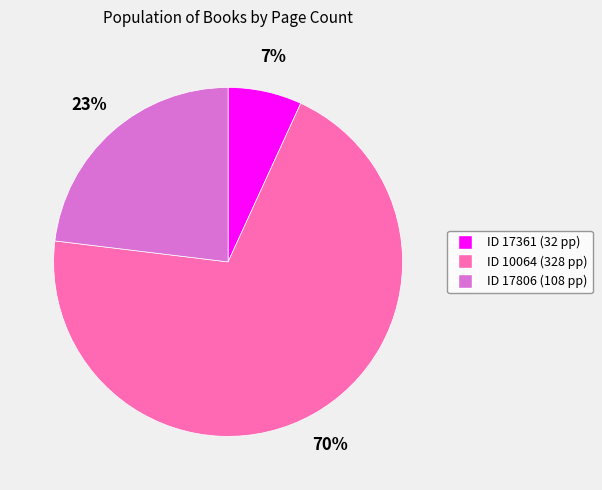

Is there a majority slice in this chart?

Yes